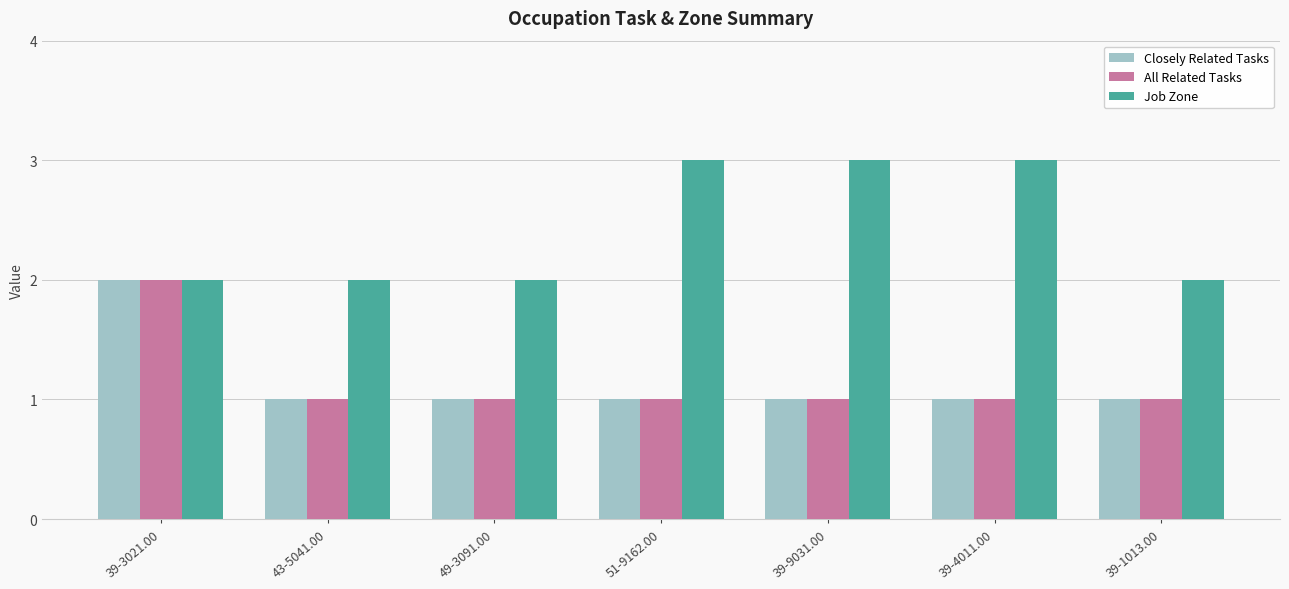

What is the difference between the maximum and minimum values in the All Related Tasks series?

1